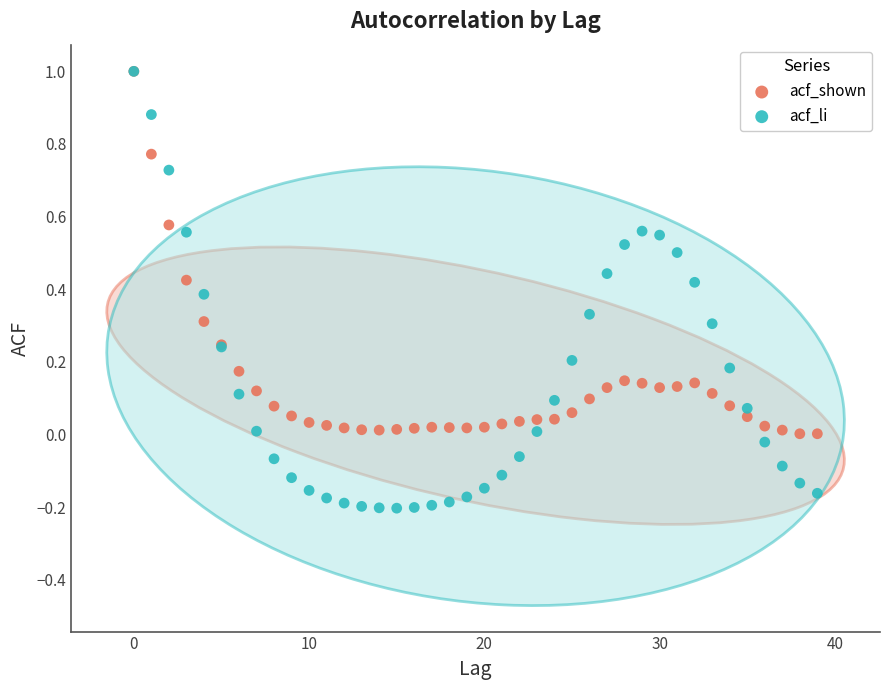

What are all the series names shown in the legend?

acf_shown, acf_li